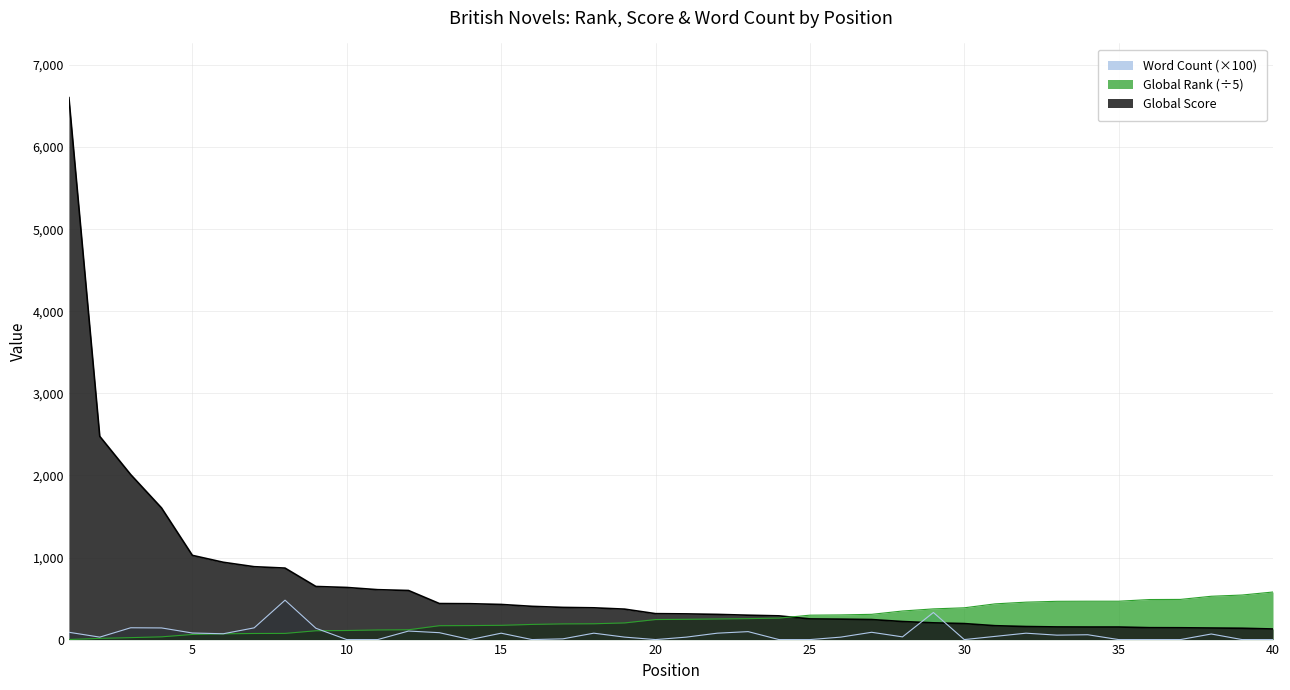

At which label does Global Score reach its peak?

1